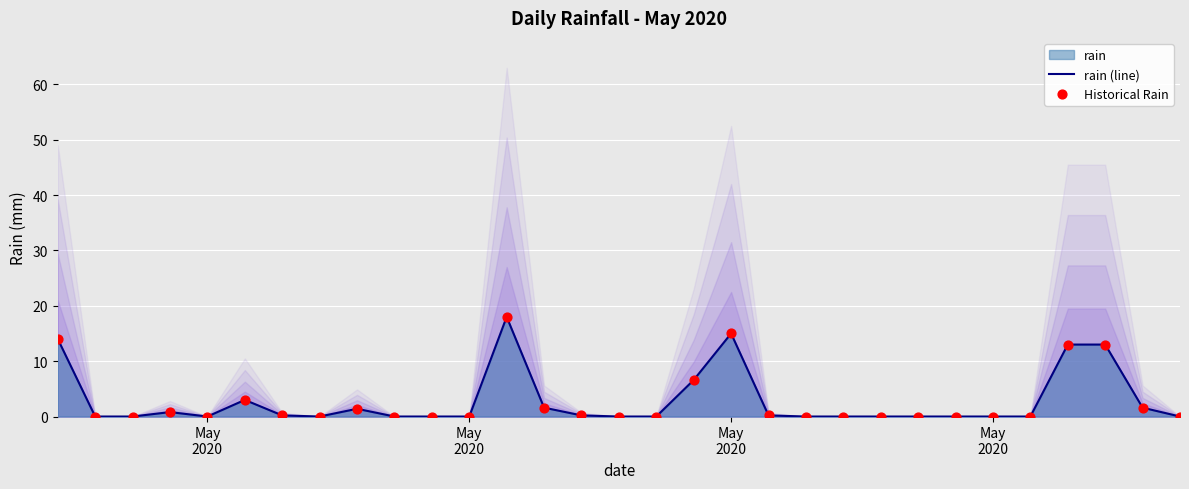

Which series has the largest Y range (max minus min)?

rain (line)